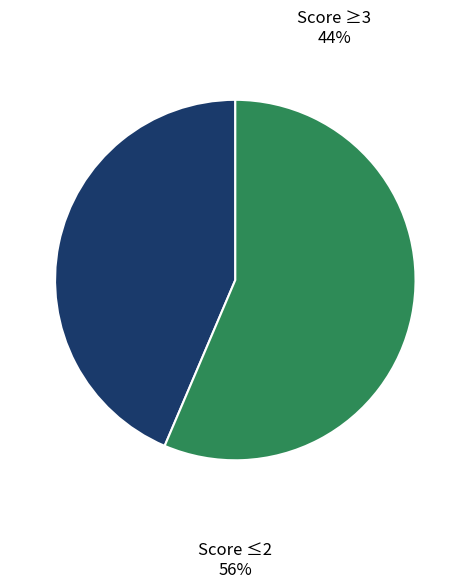

Does any single category account for the majority?

Yes